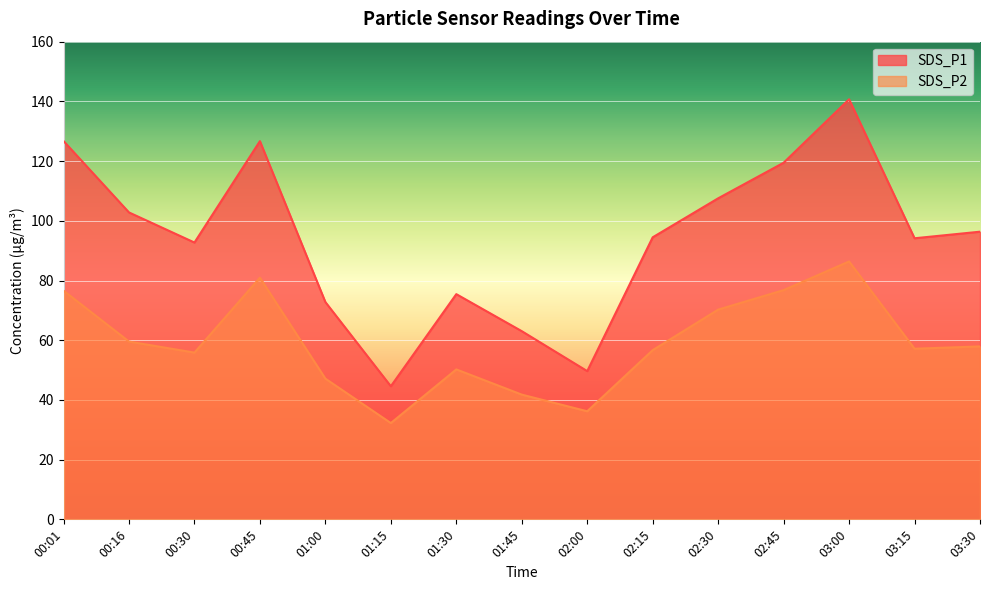

What are all the series names shown in the legend?

SDS_P1, SDS_P2